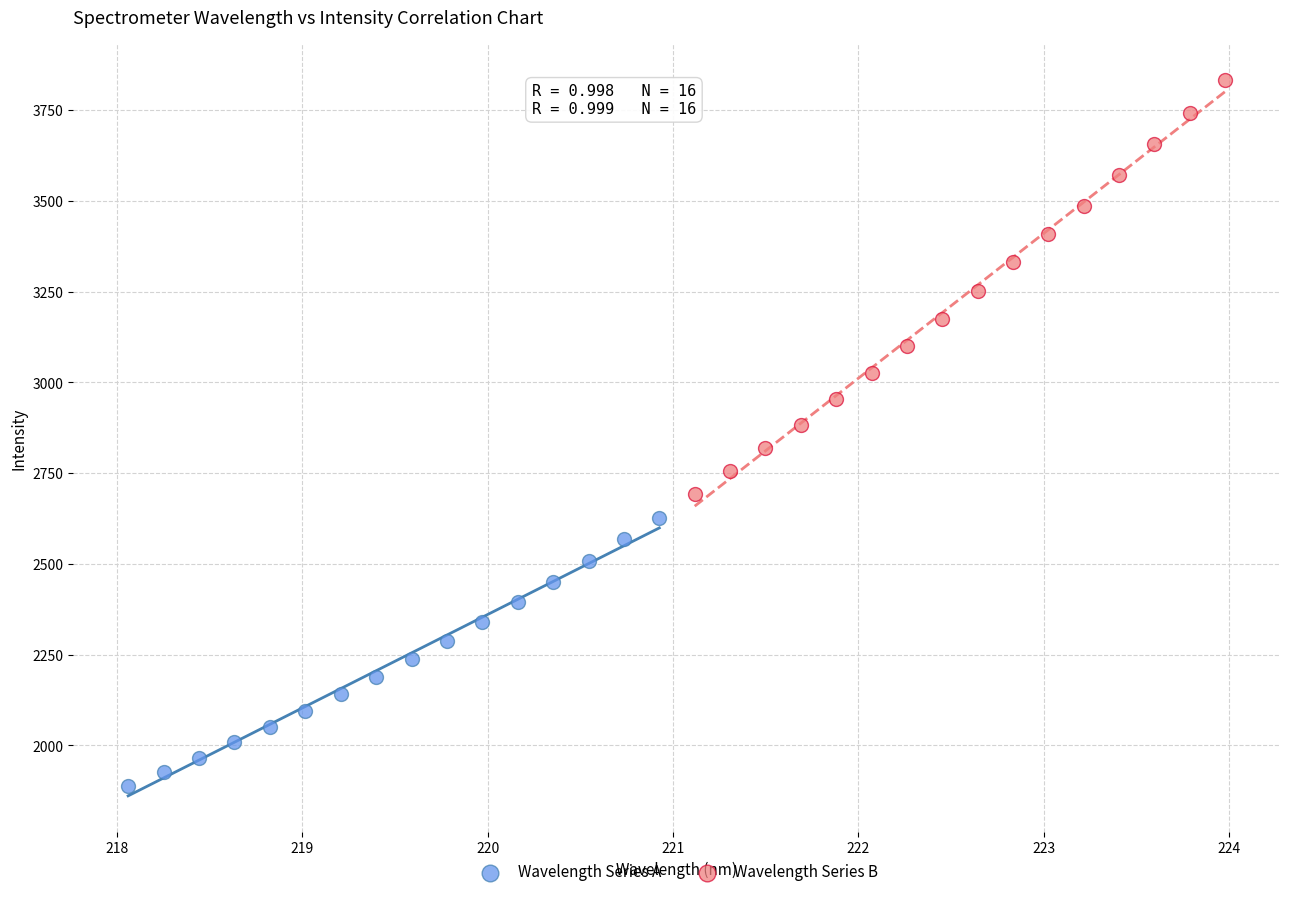

Which series contains the highest Y value?

Wavelength Series B